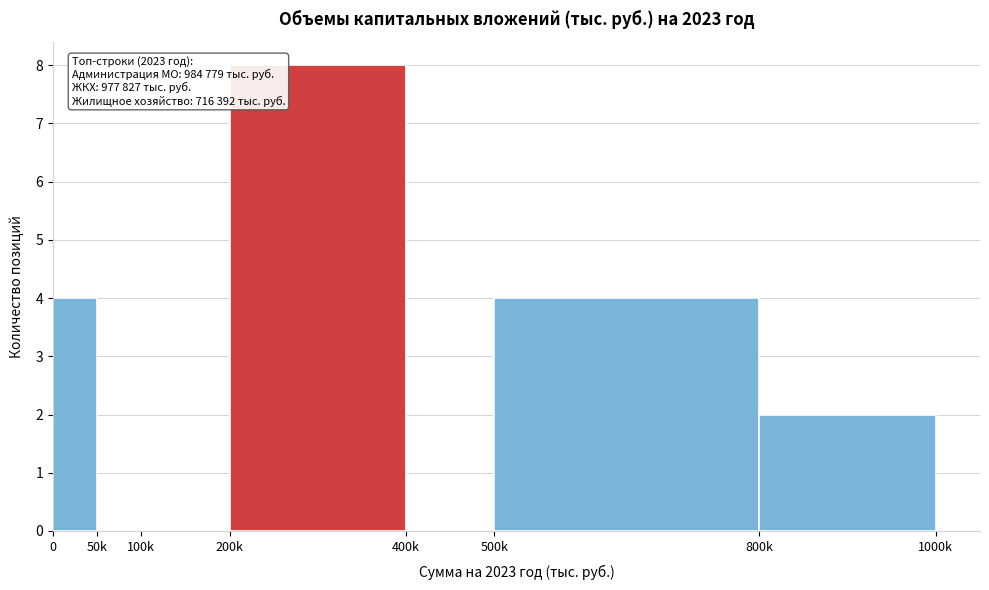

Reading right to left, extract all data points from this chart.

800k=2	500k=4	400k=0	200k=8	100k=0	50k=0	0=4